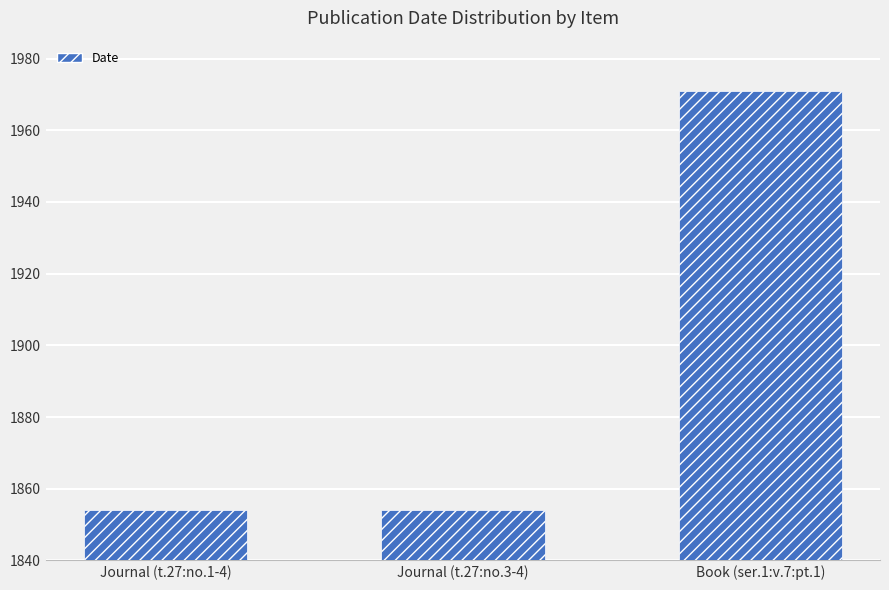

Are the bars grouped side by side (vs. stacked)?

No